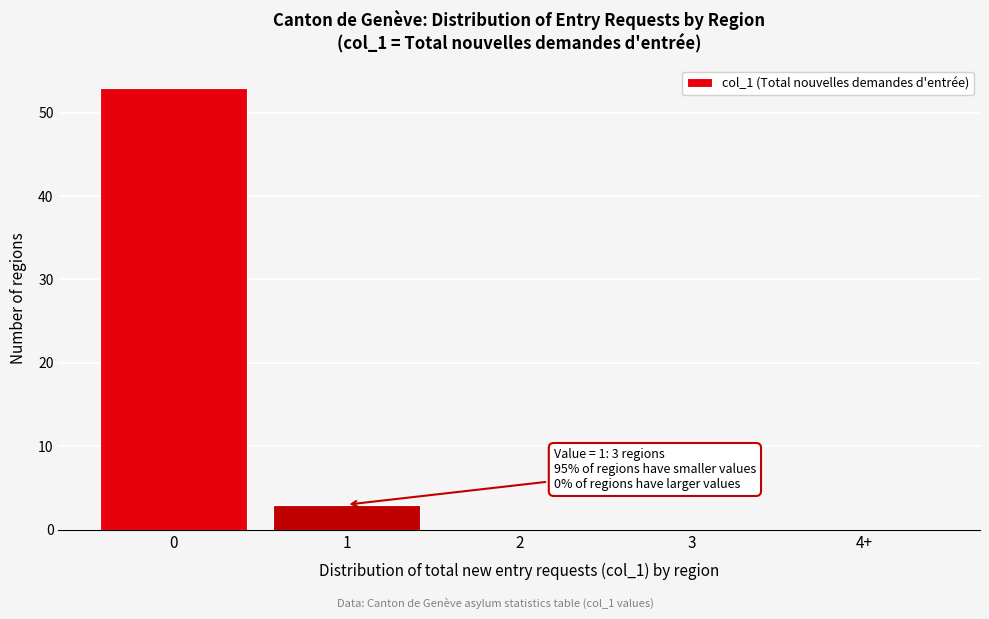

Reading right to left, what are all the values shown in this chart?

4+=0	3=0	2=0	1=3	0=53